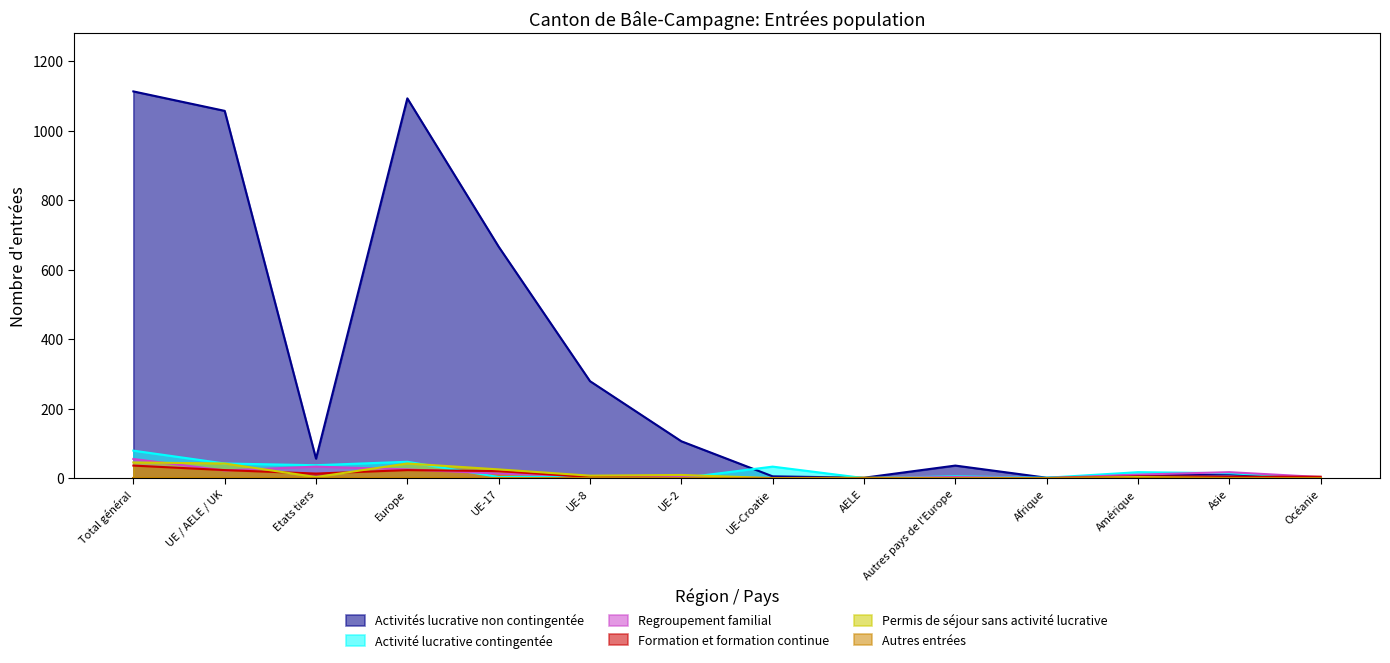

What is the difference between the second highest and minimum values in the Formation et formation continue series?

23